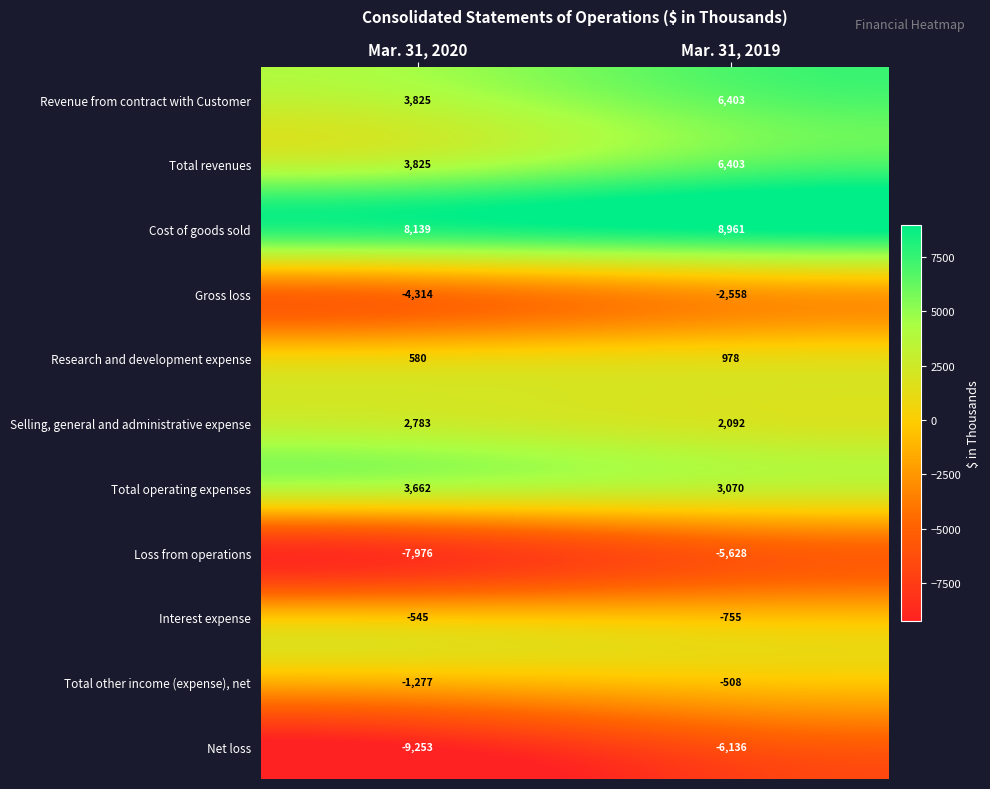

What is the difference between the highest and lowest values at Mar. 31, 2019?

15097